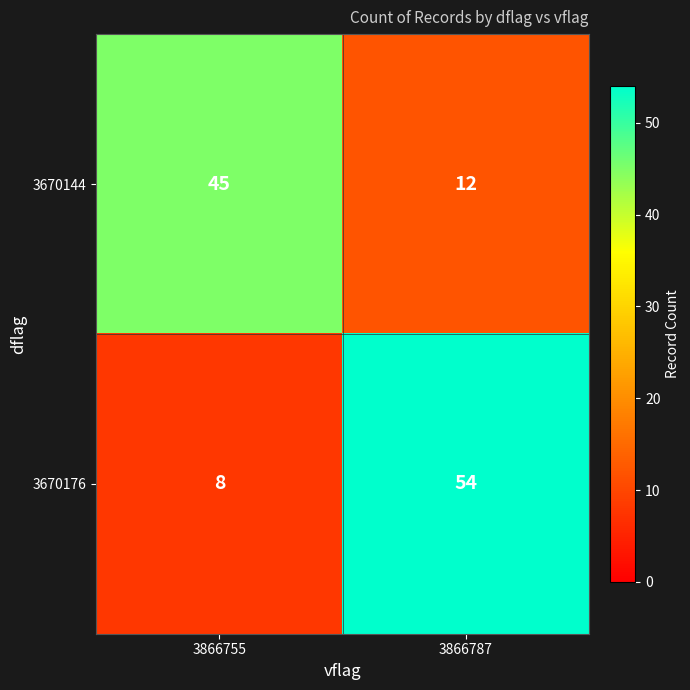

Read the 3670176 value at 3866787.

54